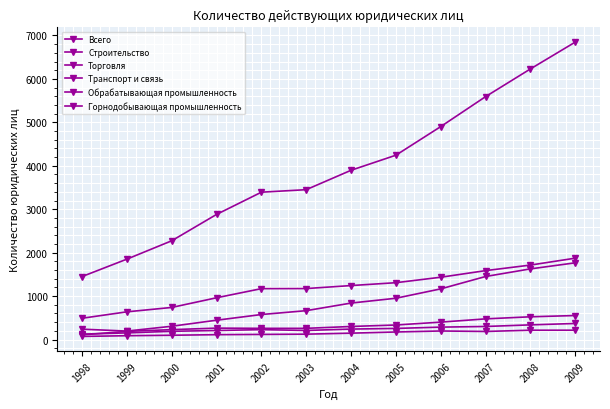

True or false: Горнодобывающая промышленность and Всего cross at least once.

False